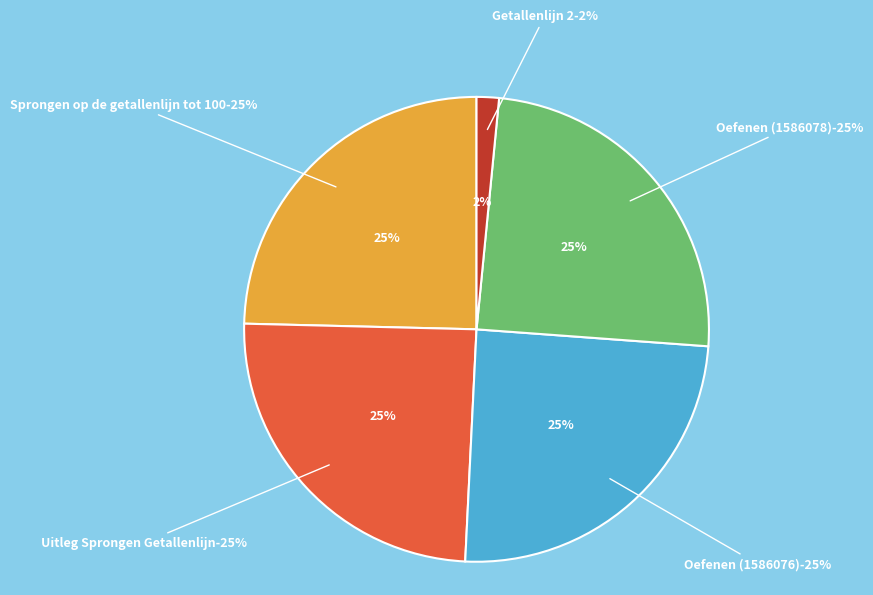

To the nearest percent, what percentage of the pie is Oefenen (1586078)?

25%